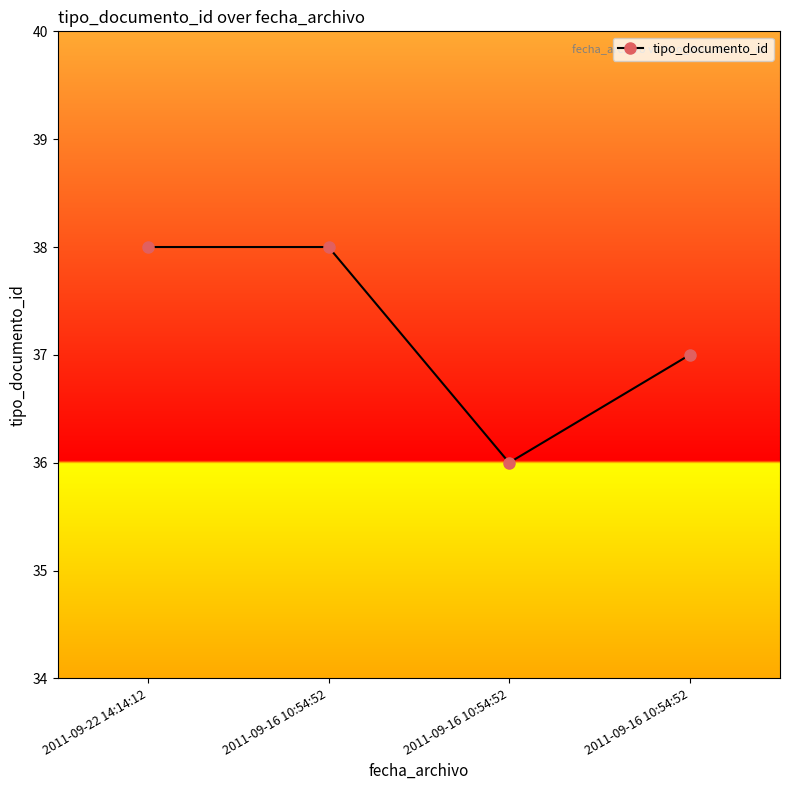

Which category has the lowest value across all series?

2011-09-16 10:54:52